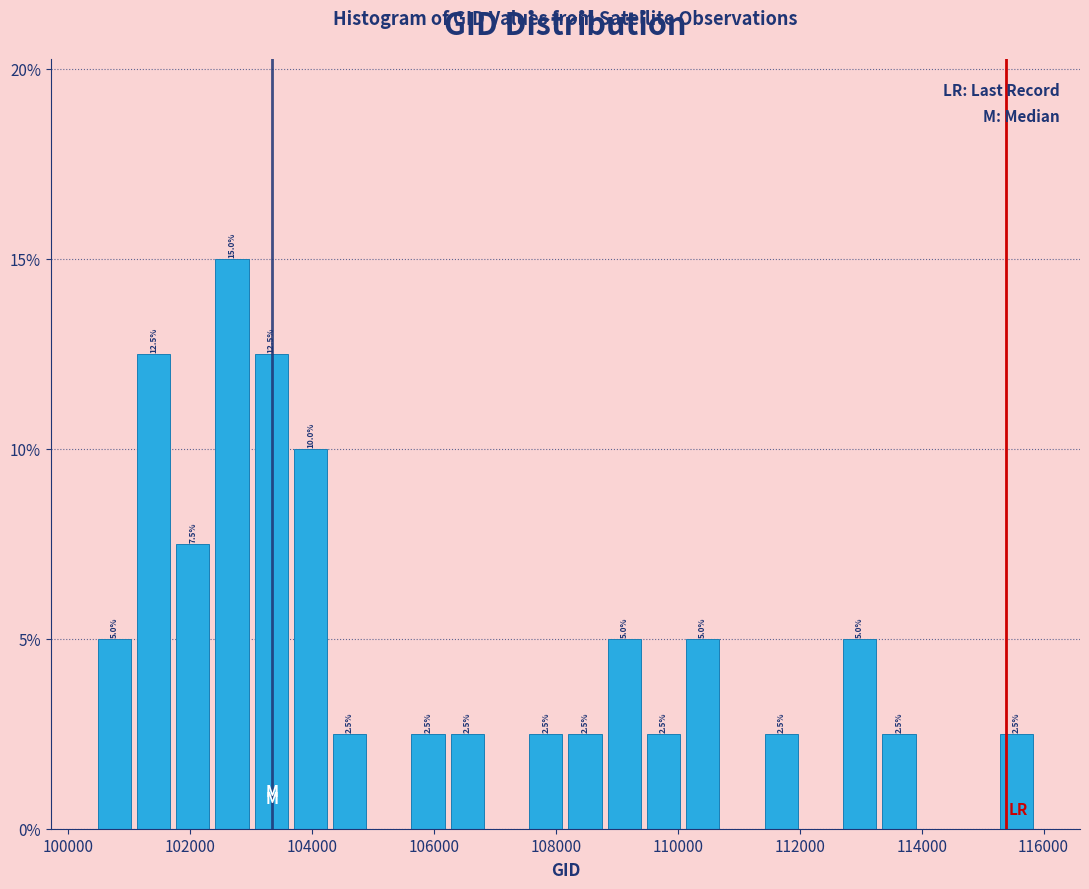

Read against the x-axis, roughly where is the centre of the tallest bar?

102600